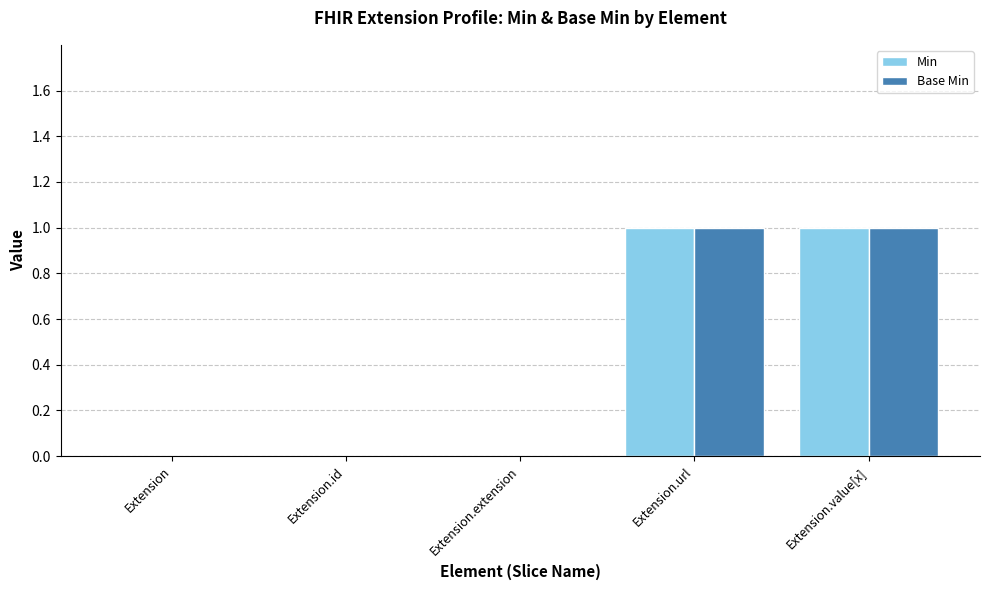

The value of Min at Extension is -1. True or false?

False